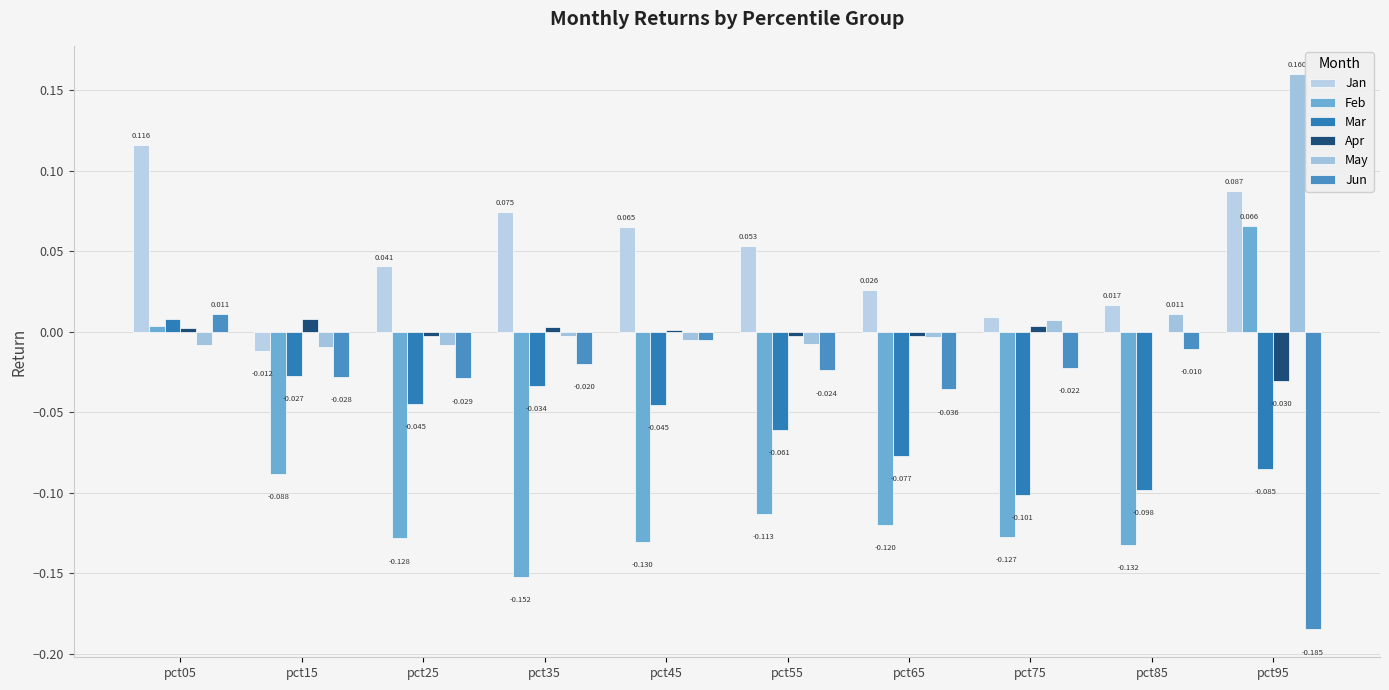

List the labels in order of May value, largest first.

pct95, pct85, pct75, pct35, pct65, pct45, pct55, pct25, pct05, pct15